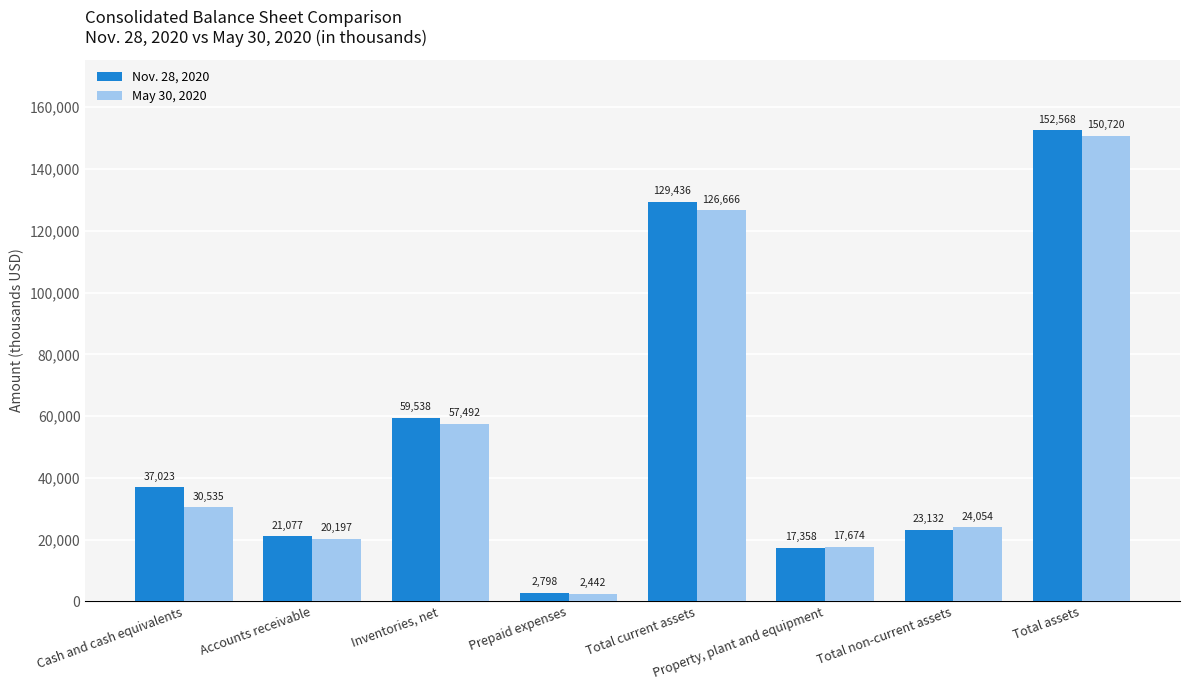

Count the number of data series in this chart.

2